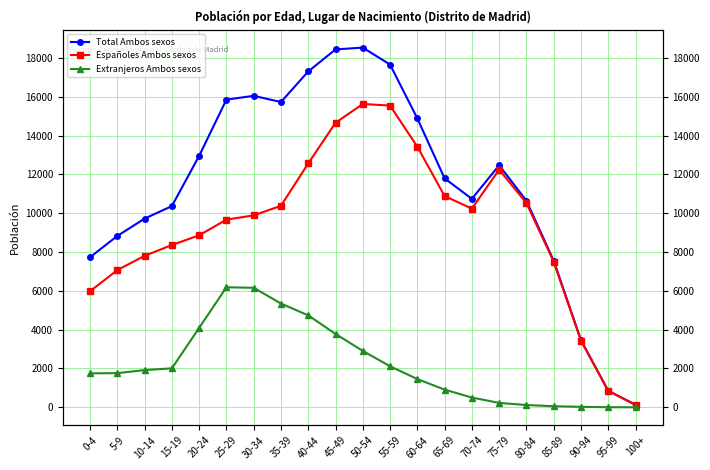

True or false: Total Ambos sexos and Extranjeros Ambos sexos intersect in this chart.

False